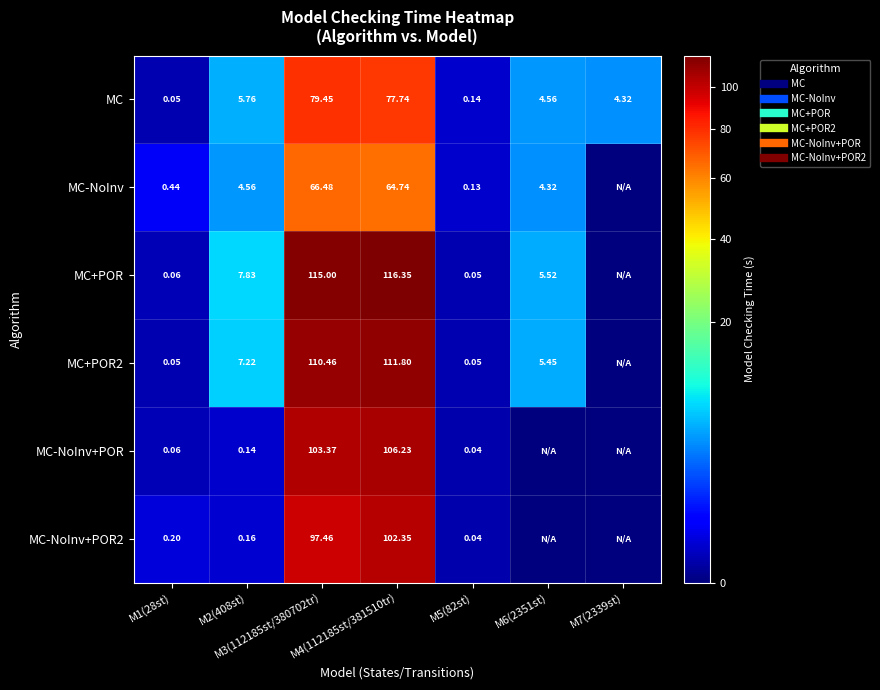

Rank the series by their maximum value, from highest to lowest.

MC+POR, MC+POR2, MC-NoInv+POR, MC-NoInv+POR2, MC, MC-NoInv